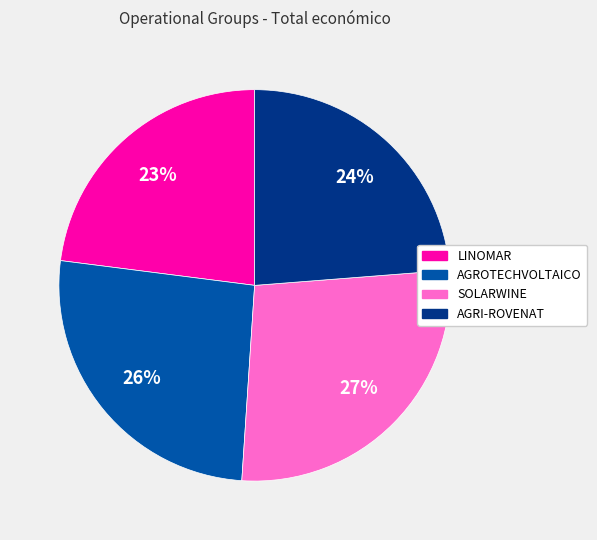

Is the sum of LINOMAR and AGROTECHVOLTAICO greater than half?

No